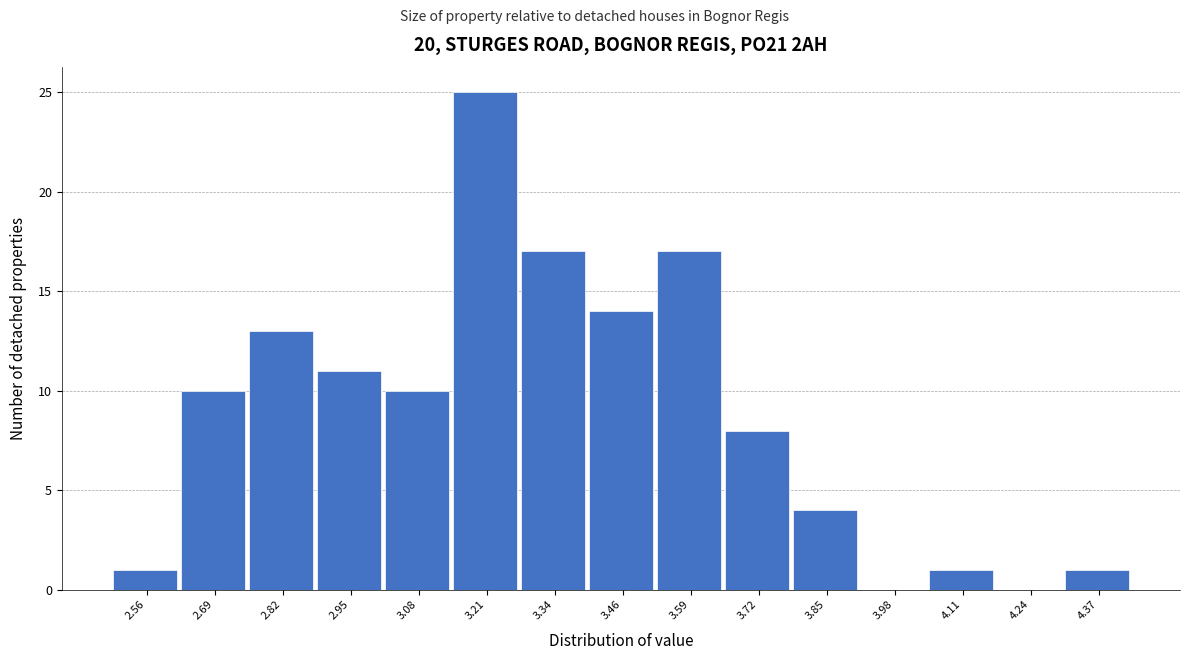

Reading left to right, list every bar in this chart as the range it spans on the x-axis followed by its height. Neither the bar edges nor the heights are printed on the chart, so give them approximately, as read against the axes.

2.50 to 2.62: 1
2.62 to 2.76: 10
2.76 to 2.88: 13
2.88 to 3.02: 11
3.02 to 3.14: 10
3.14 to 3.28: 25
3.28 to 3.40: 17
3.40 to 3.52: 14
3.52 to 3.66: 17
3.66 to 3.78: 8
3.78 to 3.92: 4
3.92 to 4.04: 0
4.04 to 4.18: 1
4.18 to 4.30: 0
4.30 to 4.44: 1